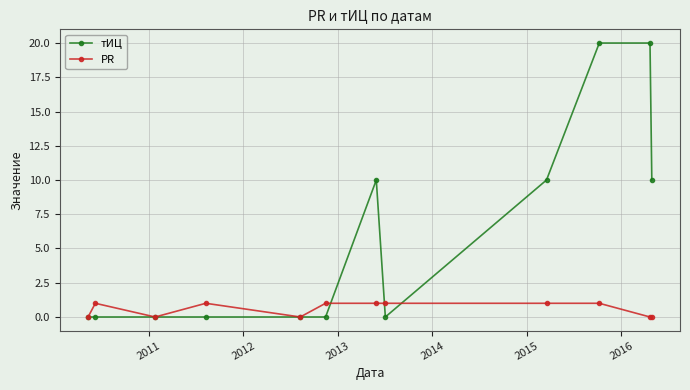

Which series has the widest spread of values?

тИЦ